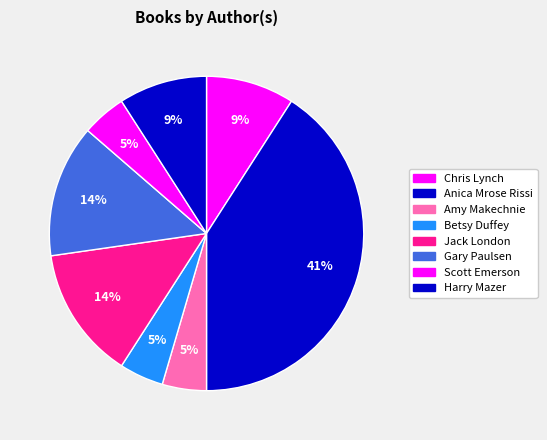

Combined, do Amy Makechnie and Harry Mazer account for over 50%?

No